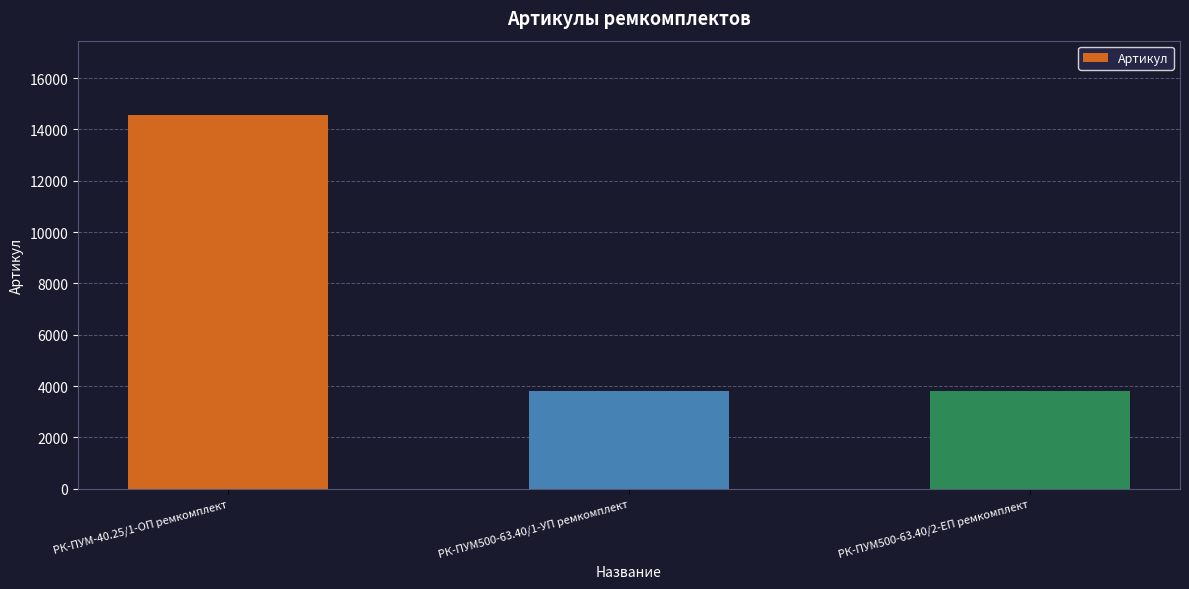

What is the sum of all values?

22150